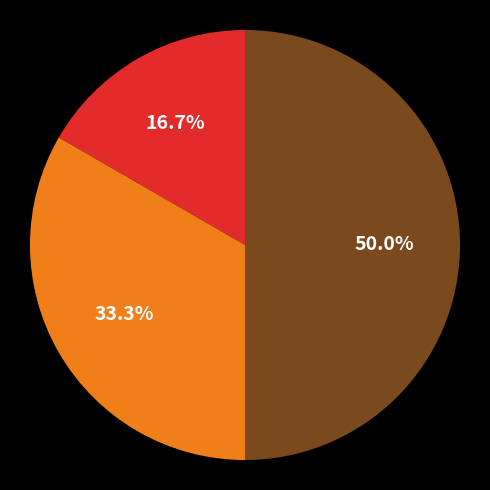

How many segments does this pie chart have?

3